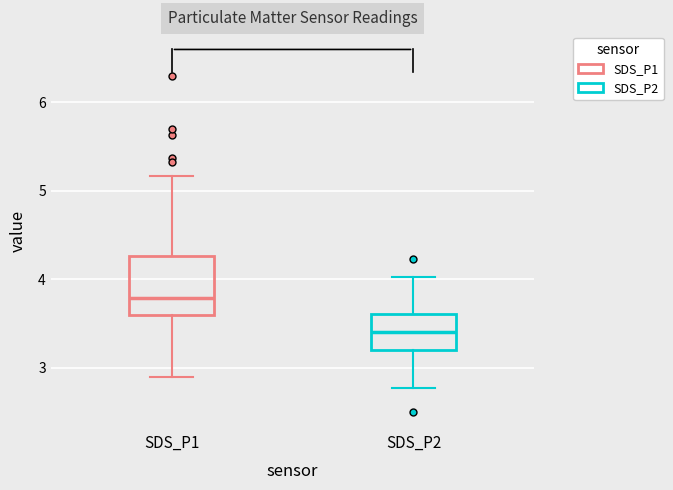

Reading left to right, read every box against the y-axis: the position of its median line, the range the box covers, and the ends of its whiskers. The values are not printed on the chart, so give them approximately, as read against the axis.

SDS_P1: median 3.8, box 3.6 to 4.3, whiskers 2.9 to 5.2
SDS_P2: median 3.4, box 3.2 to 3.6, whiskers 2.8 to 4.0